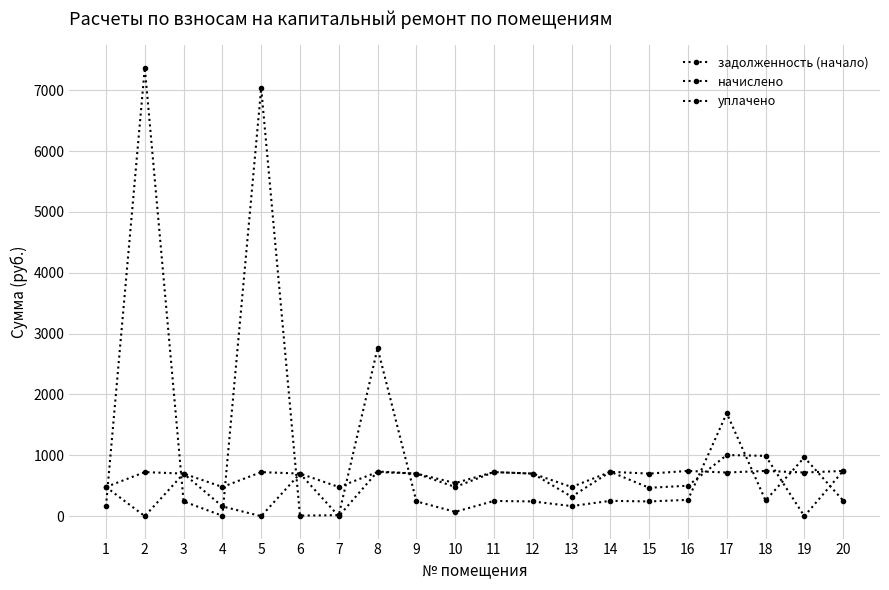

True or false: начислено has more than 2 points higher than both neighbors.

True